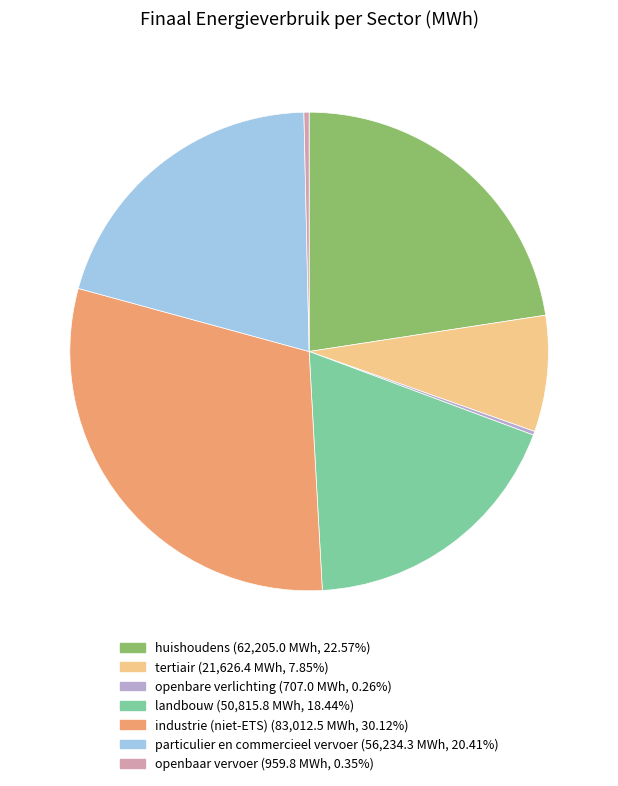

Is huishoudens the majority of the pie?

No